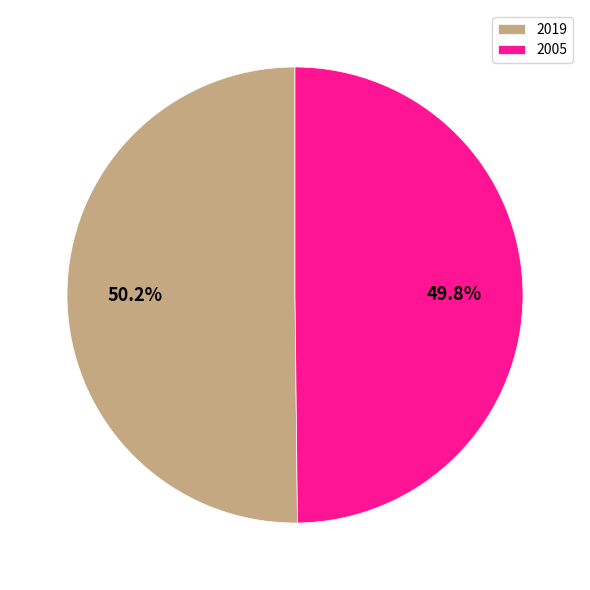

Count the number of slices in the pie.

2